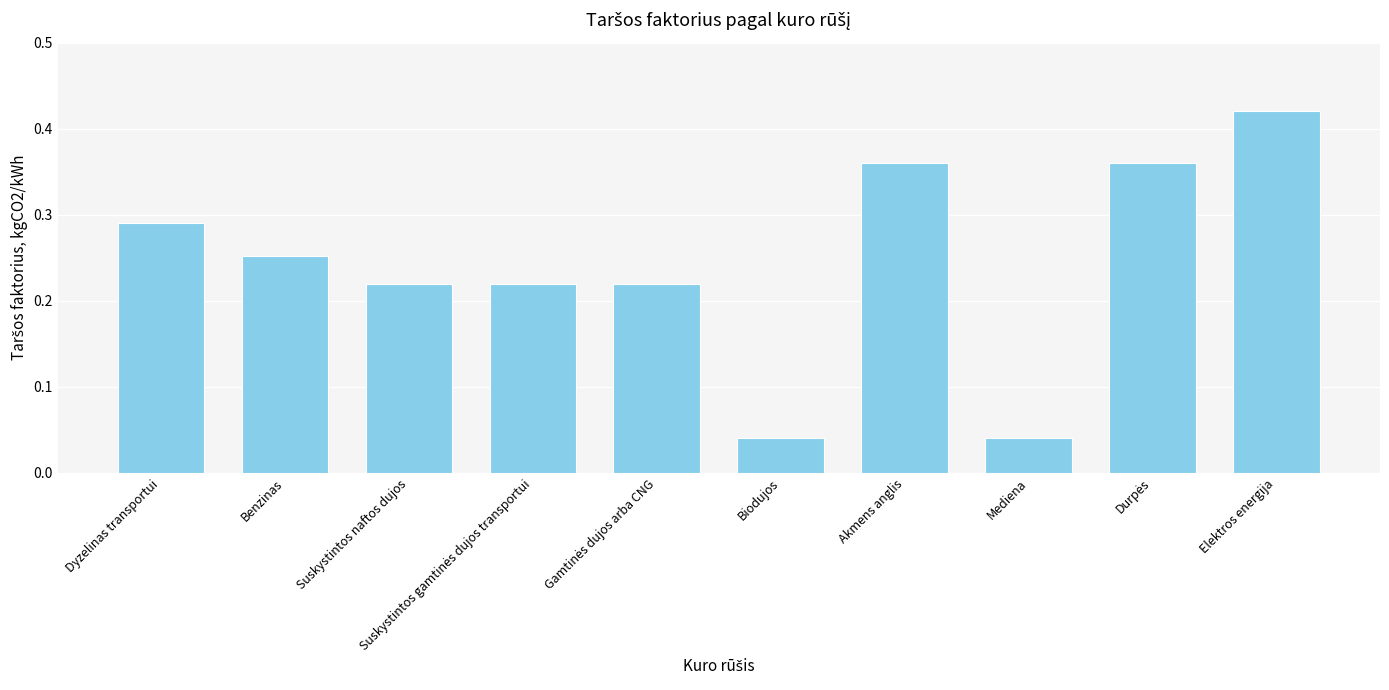

Which has a higher value, Dyzelinas transportui or Biodujos?

Dyzelinas transportui